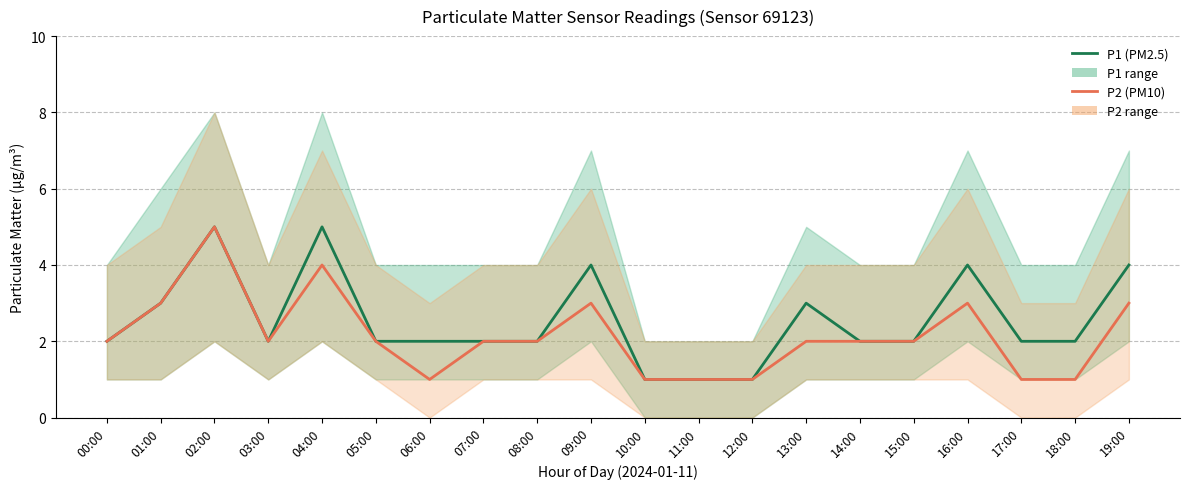

Which label corresponds to the smallest value in the chart?

10:00